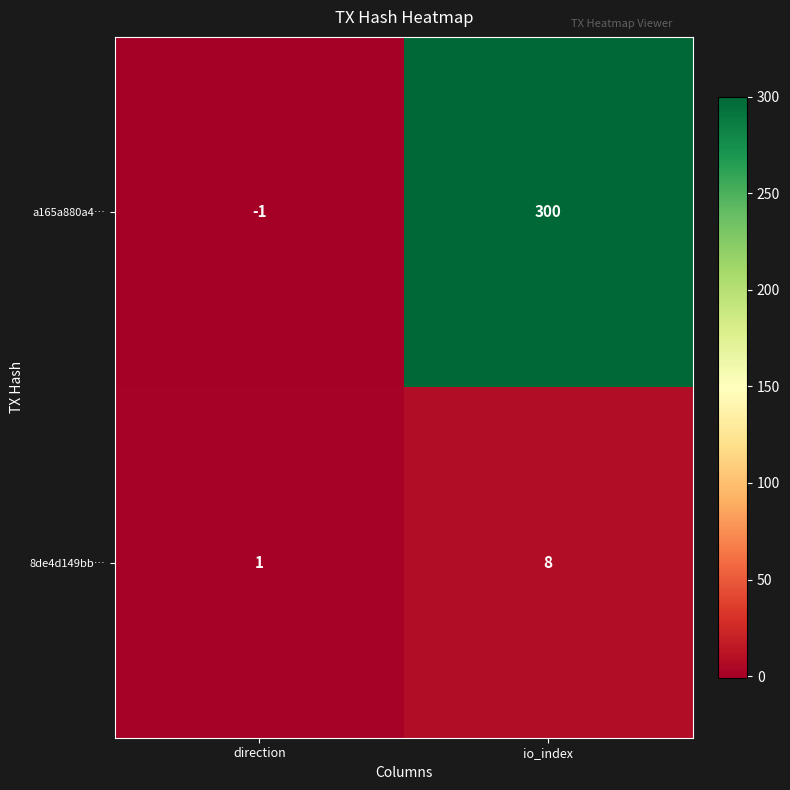

Reading right to left, what are all the values shown in this chart?

a165a880a4…: io_index=300	direction=-1
8de4d149bb…: io_index=8	direction=1